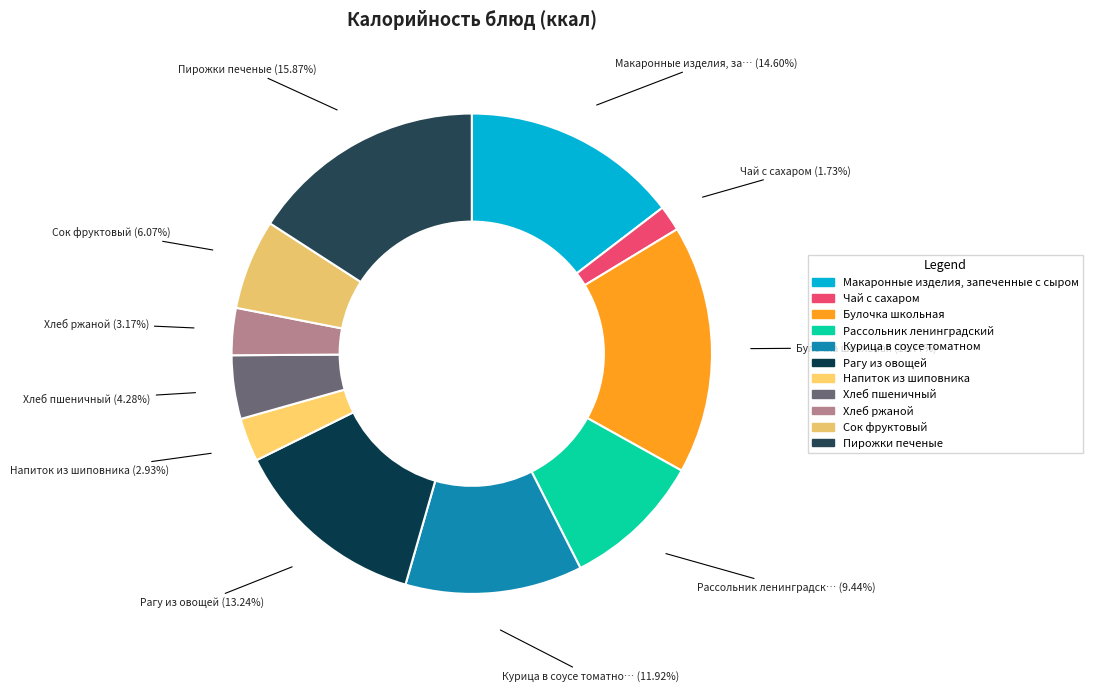

Count the number of slices in the pie.

11